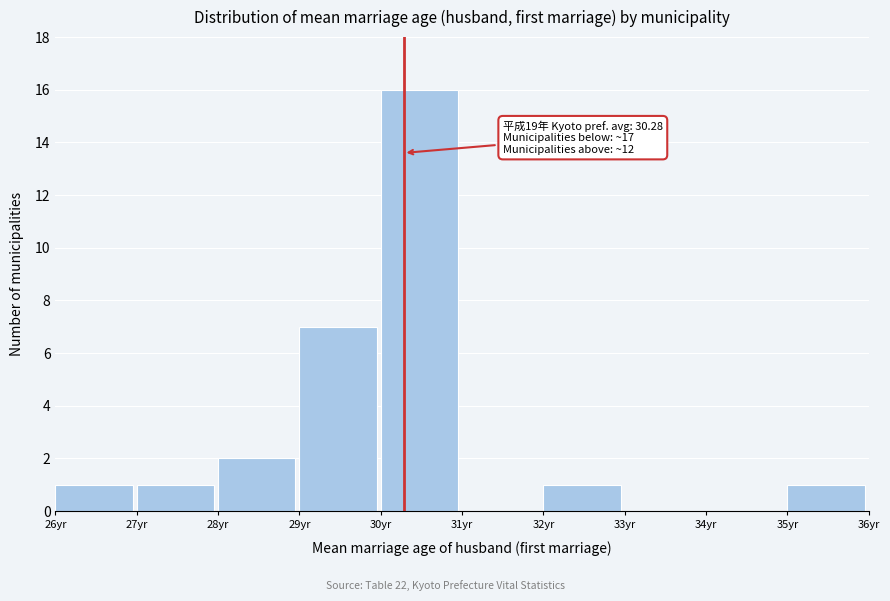

Over which range of the x-axis is the bar tallest?

30 to 31